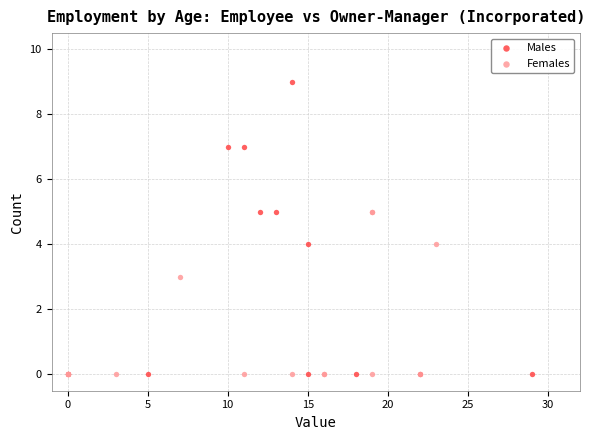

Which series contains the highest Y value?

Males